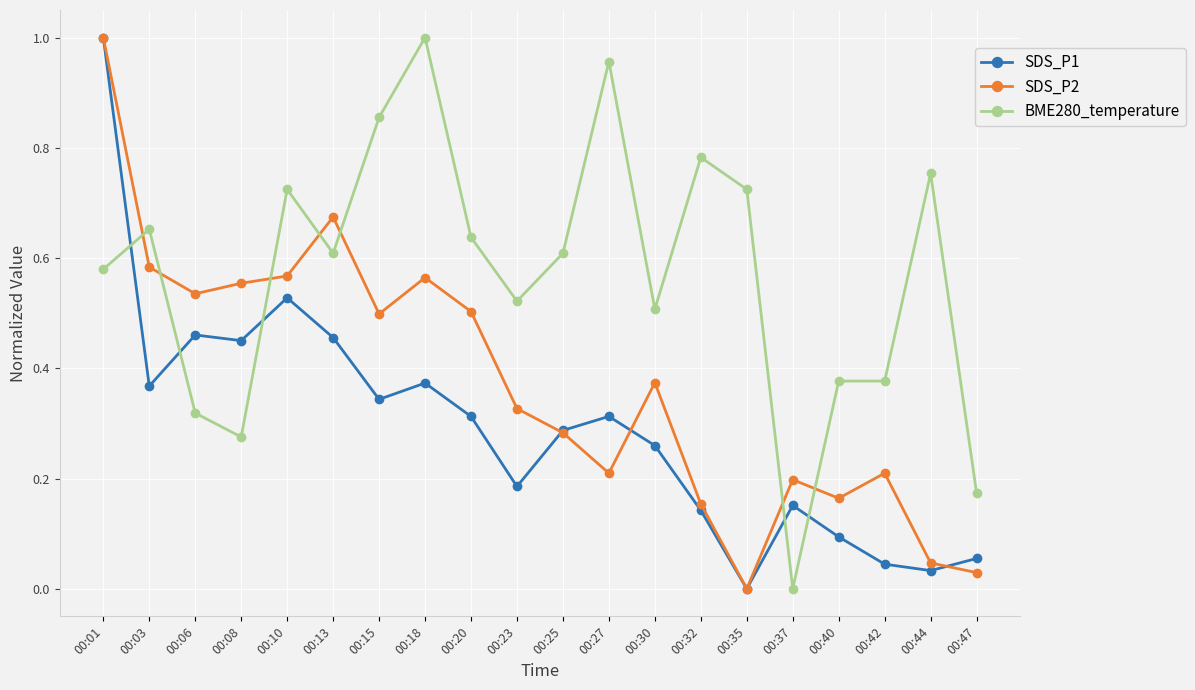

Between 00:25 and 00:35, which series saw the biggest shift?

SDS_P1